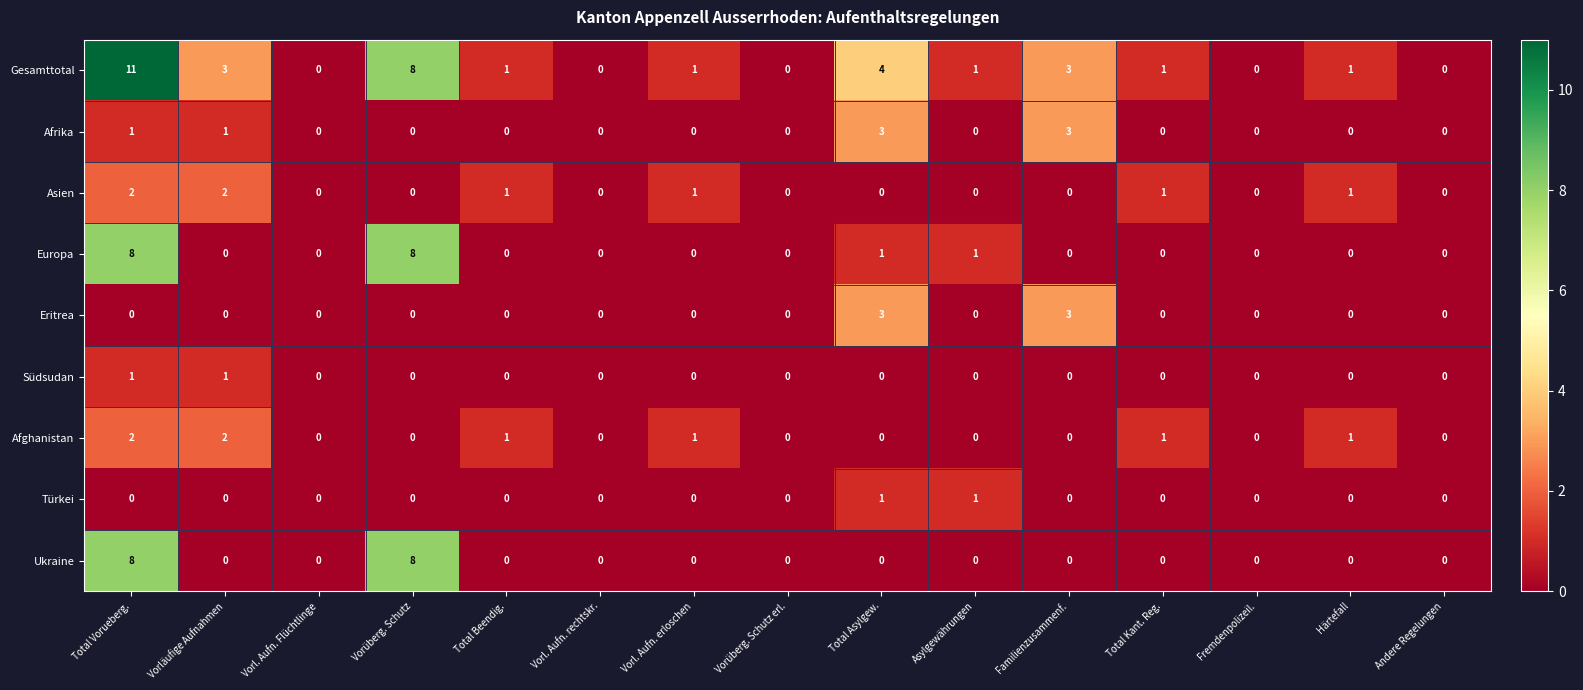

Which series has the largest range (max minus min)?

Gesamttotal